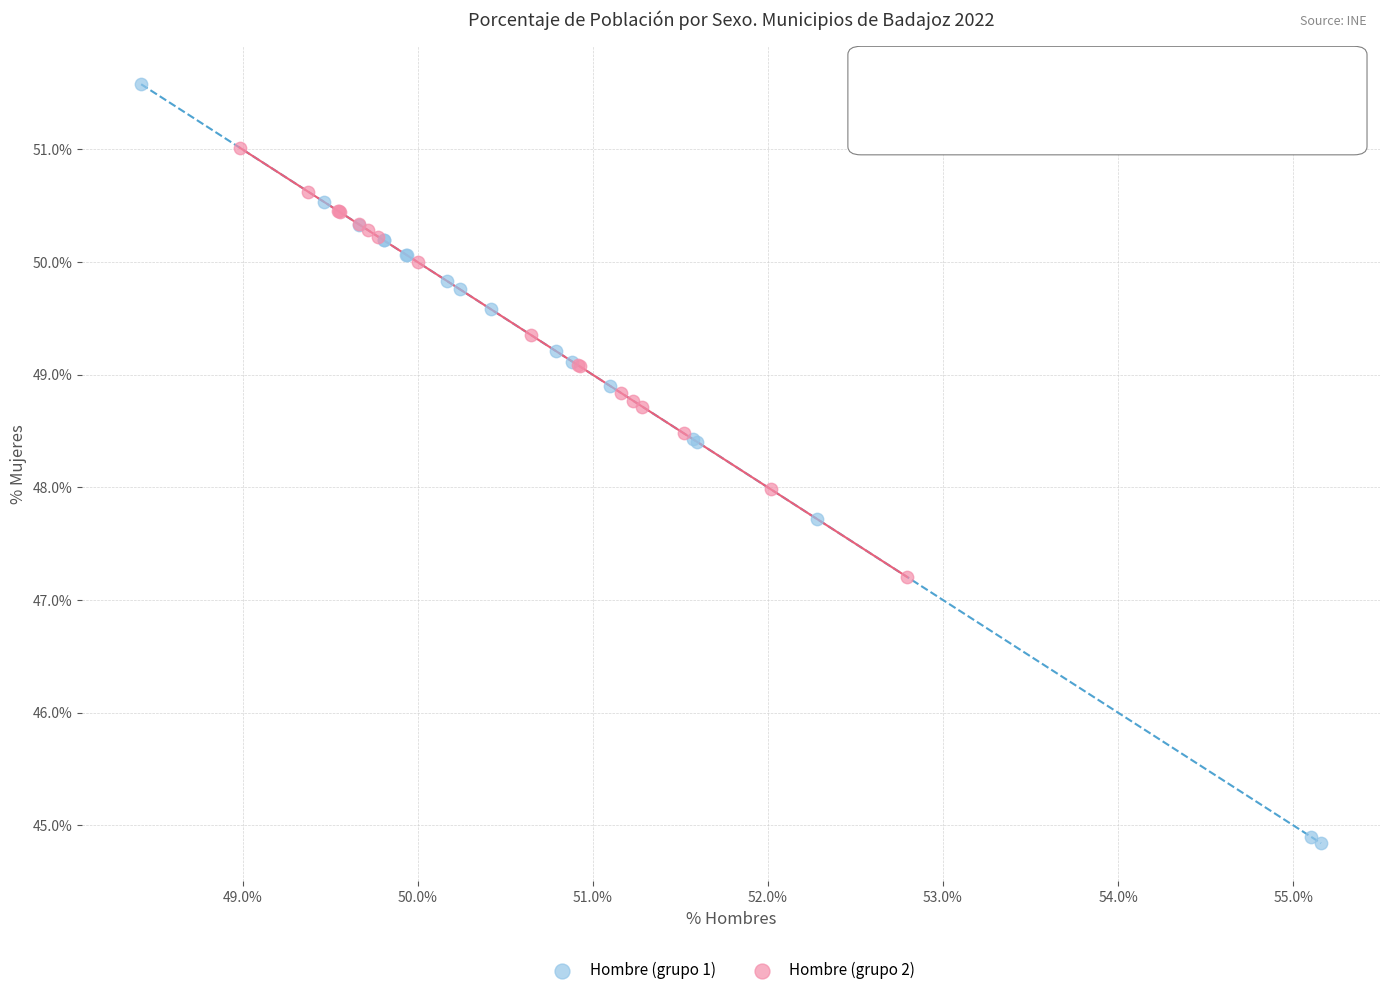

Which series reaches the maximum Y coordinate?

Hombre (grupo 1)